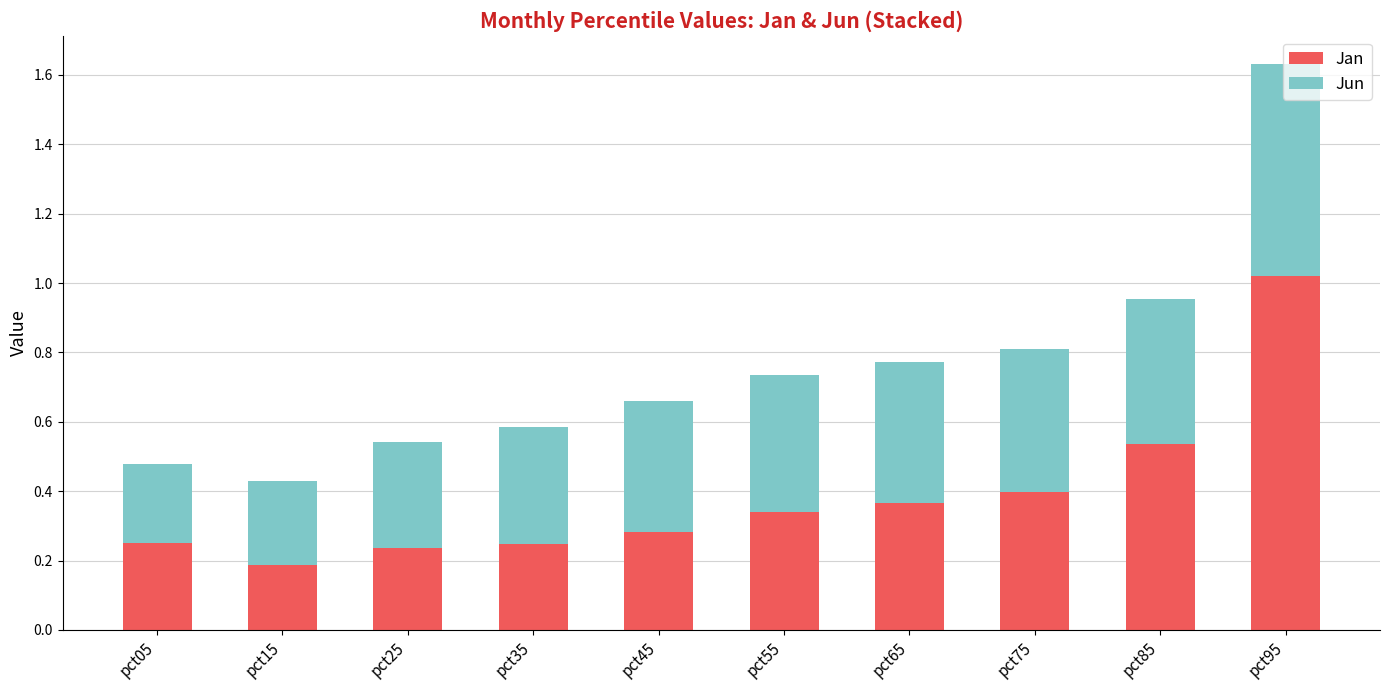

How many bars are there in total?

10